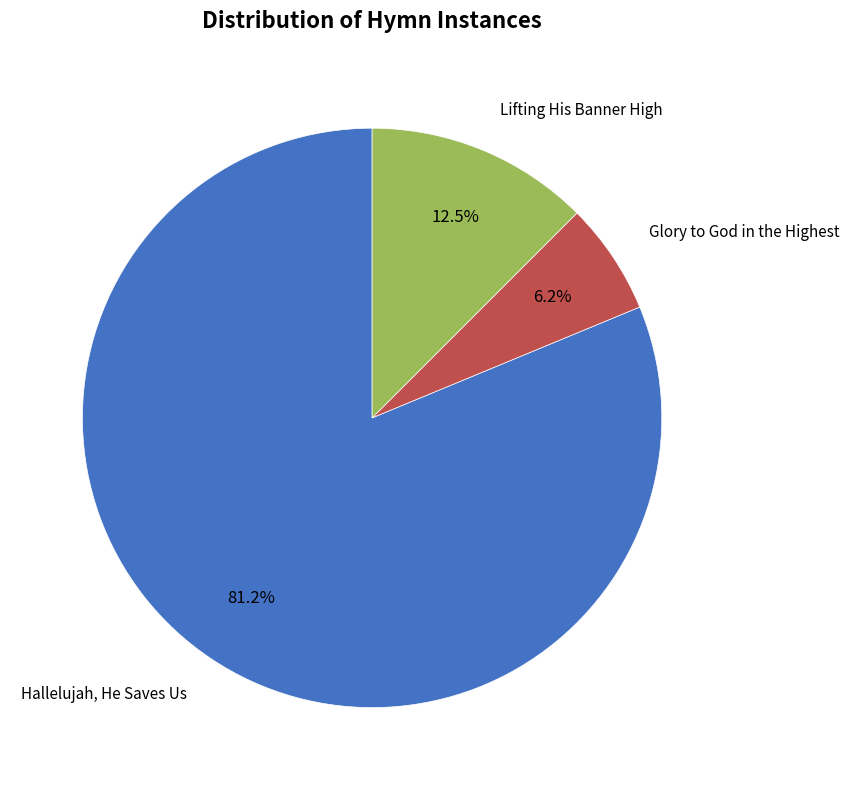

Is there any slice that represents more than half of the pie?

Yes